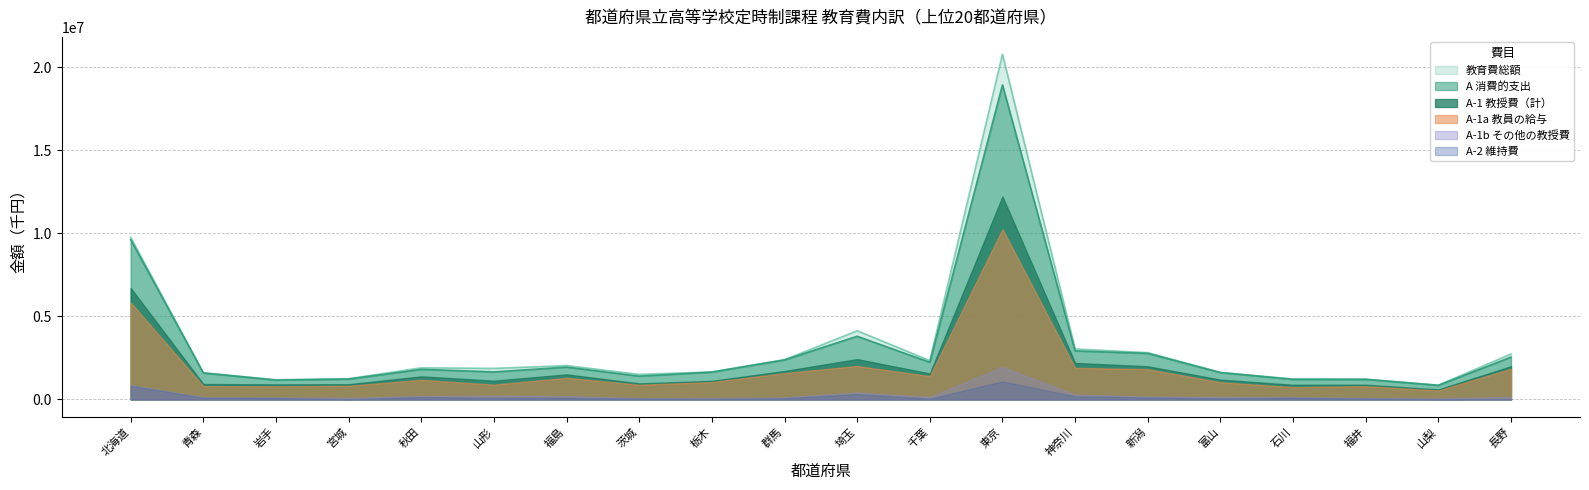

Which series has the largest range (max minus min)?

教育費総額